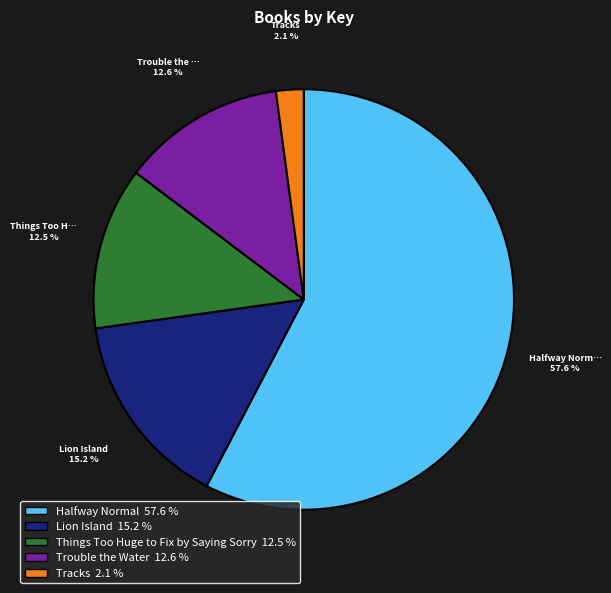

Is there any slice that represents more than half of the pie?

Yes